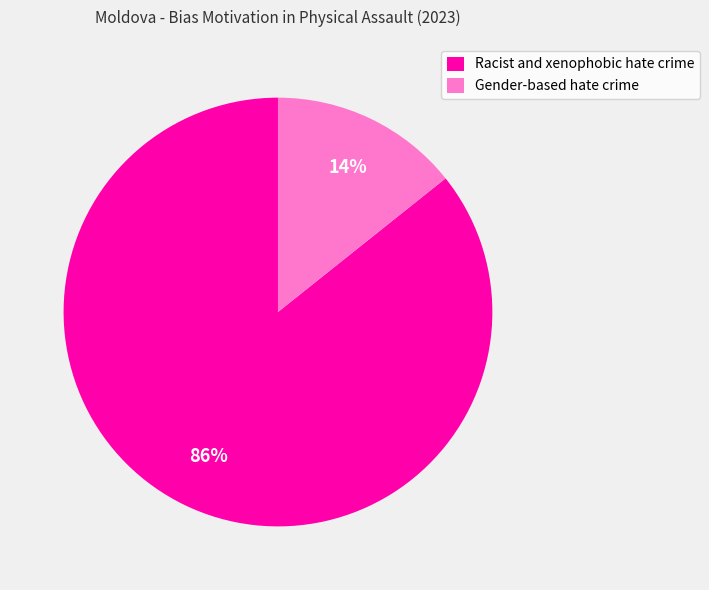

Which has a higher value, Gender-based hate crime or Racist and xenophobic hate crime?

Racist and xenophobic hate crime